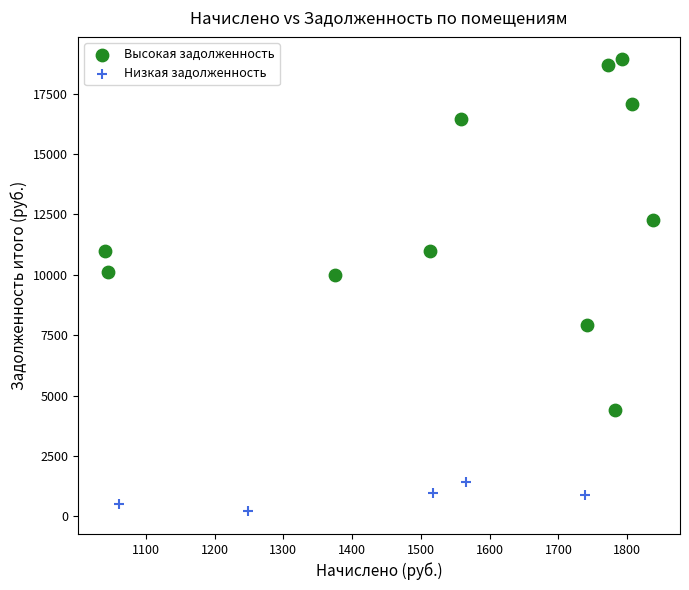

Which series reaches the minimum Y coordinate?

Низкая задолженность